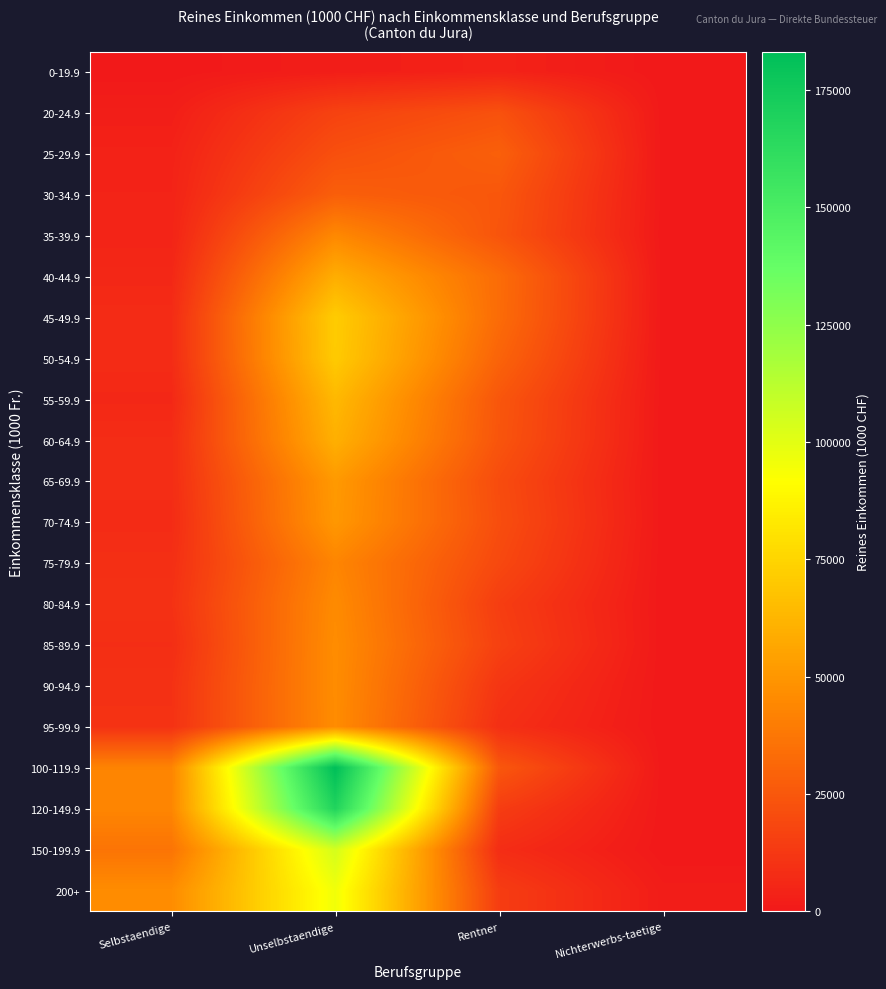

Reading left to right, what are all the values shown in this chart?

0-19.9: Selbstaendige=97.3	Unselbstaendige=2092.6	Rentner=3996.3	Nichterwerbs-taetige=0.0
20-24.9: Selbstaendige=2367.2	Unselbstaendige=16607.3	Rentner=22521.3	Nichterwerbs-taetige=155.7
25-29.9: Selbstaendige=3808.2	Unselbstaendige=21867.3	Rentner=28348.9	Nichterwerbs-taetige=82.3
30-34.9: Selbstaendige=4312.8	Unselbstaendige=27896.3	Rentner=24800.9	Nichterwerbs-taetige=223.6
35-39.9: Selbstaendige=4533.8	Unselbstaendige=44539.9	Rentner=23891.6	Nichterwerbs-taetige=35.7
40-44.9: Selbstaendige=6049.2	Unselbstaendige=59312.7	Rentner=33315.3	Nichterwerbs-taetige=172.6
45-49.9: Selbstaendige=7635.1	Unselbstaendige=71546.6	Rentner=33062.4	Nichterwerbs-taetige=144.6
50-54.9: Selbstaendige=7651.3	Unselbstaendige=70900.0	Rentner=29798.3	Nichterwerbs-taetige=50.9
55-59.9: Selbstaendige=6208.7	Unselbstaendige=63817.7	Rentner=24557.2	Nichterwerbs-taetige=58.4
60-64.9: Selbstaendige=7977.7	Unselbstaendige=60290.4	Rentner=23951.3	Nichterwerbs-taetige=0.0
65-69.9: Selbstaendige=8187.5	Unselbstaendige=51414.6	Rentner=20384.6	Nichterwerbs-taetige=0.0
70-74.9: Selbstaendige=7524.0	Unselbstaendige=50697.0	Rentner=21096.5	Nichterwerbs-taetige=141.5
75-79.9: Selbstaendige=8971.4	Unselbstaendige=43331.1	Rentner=19052.5	Nichterwerbs-taetige=0.0
80-84.9: Selbstaendige=9887.5	Unselbstaendige=45551.1	Rentner=14688.4	Nichterwerbs-taetige=84.1
85-89.9: Selbstaendige=8503.2	Unselbstaendige=46414.7	Rentner=15959.5	Nichterwerbs-taetige=87.0
90-94.9: Selbstaendige=9893.3	Unselbstaendige=46264.2	Rentner=11539.6	Nichterwerbs-taetige=0.0
95-99.9: Selbstaendige=10140.1	Unselbstaendige=46083.4	Rentner=9155.7	Nichterwerbs-taetige=0.0
100-119.9: Selbstaendige=42893.3	Unselbstaendige=183152.9	Rentner=24871.9	Nichterwerbs-taetige=110.0
120-149.9: Selbstaendige=43577.8	Unselbstaendige=168285.8	Rentner=14354.0	Nichterwerbs-taetige=133.7
150-199.9: Selbstaendige=36335.4	Unselbstaendige=104583.9	Rentner=8096.0	Nichterwerbs-taetige=0.0
200+: Selbstaendige=46236.8	Unselbstaendige=95679.4	Rentner=14364.1	Nichterwerbs-taetige=1723.4